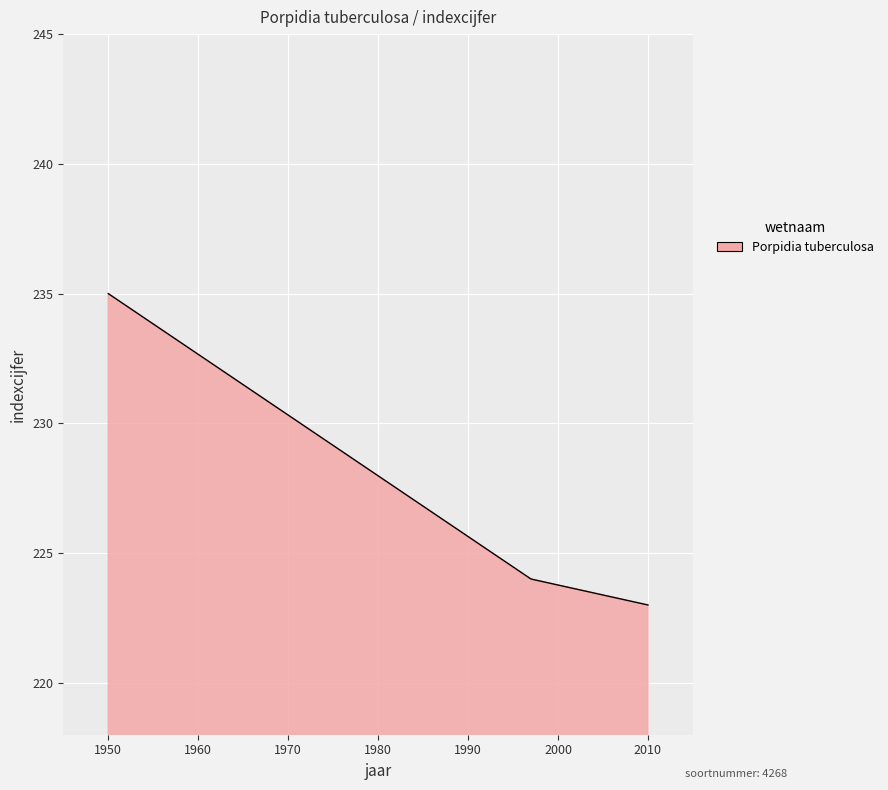

What is the smallest value displayed?

223.0